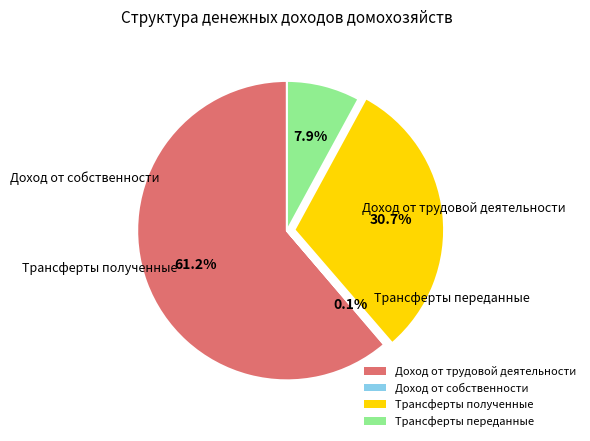

What is the largest slice in the pie chart?

Доход от трудовой деятельности